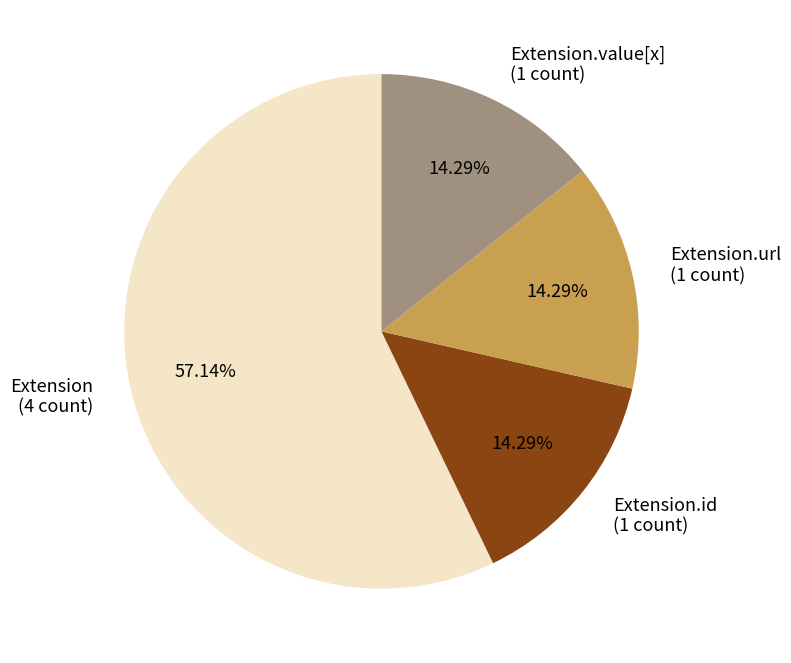

Do Extension.value[x] (1 count) and Extension.id (1 count) together represent more than half of the pie?

No